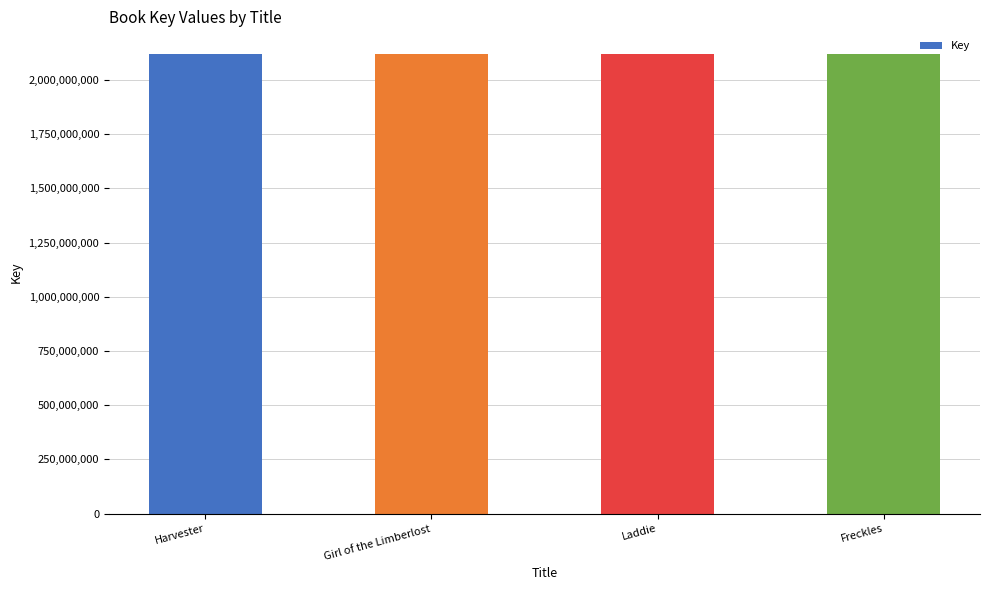

Approximately how many times larger is the value at Harvester compared to Laddie?

1.0